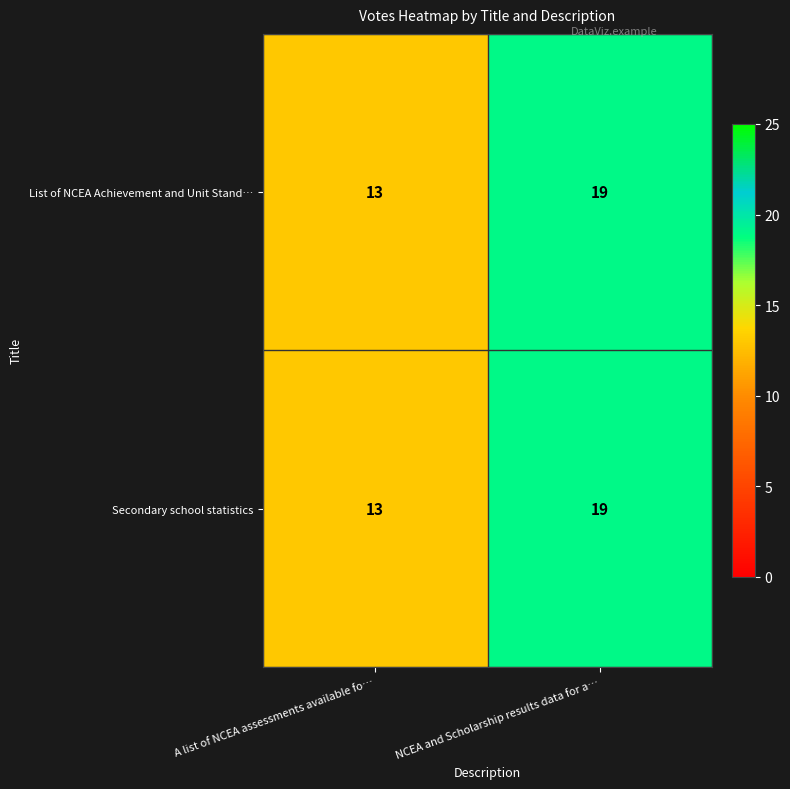

At which category is the sum across all series the highest?

NCEA and Scholarship results data for a…